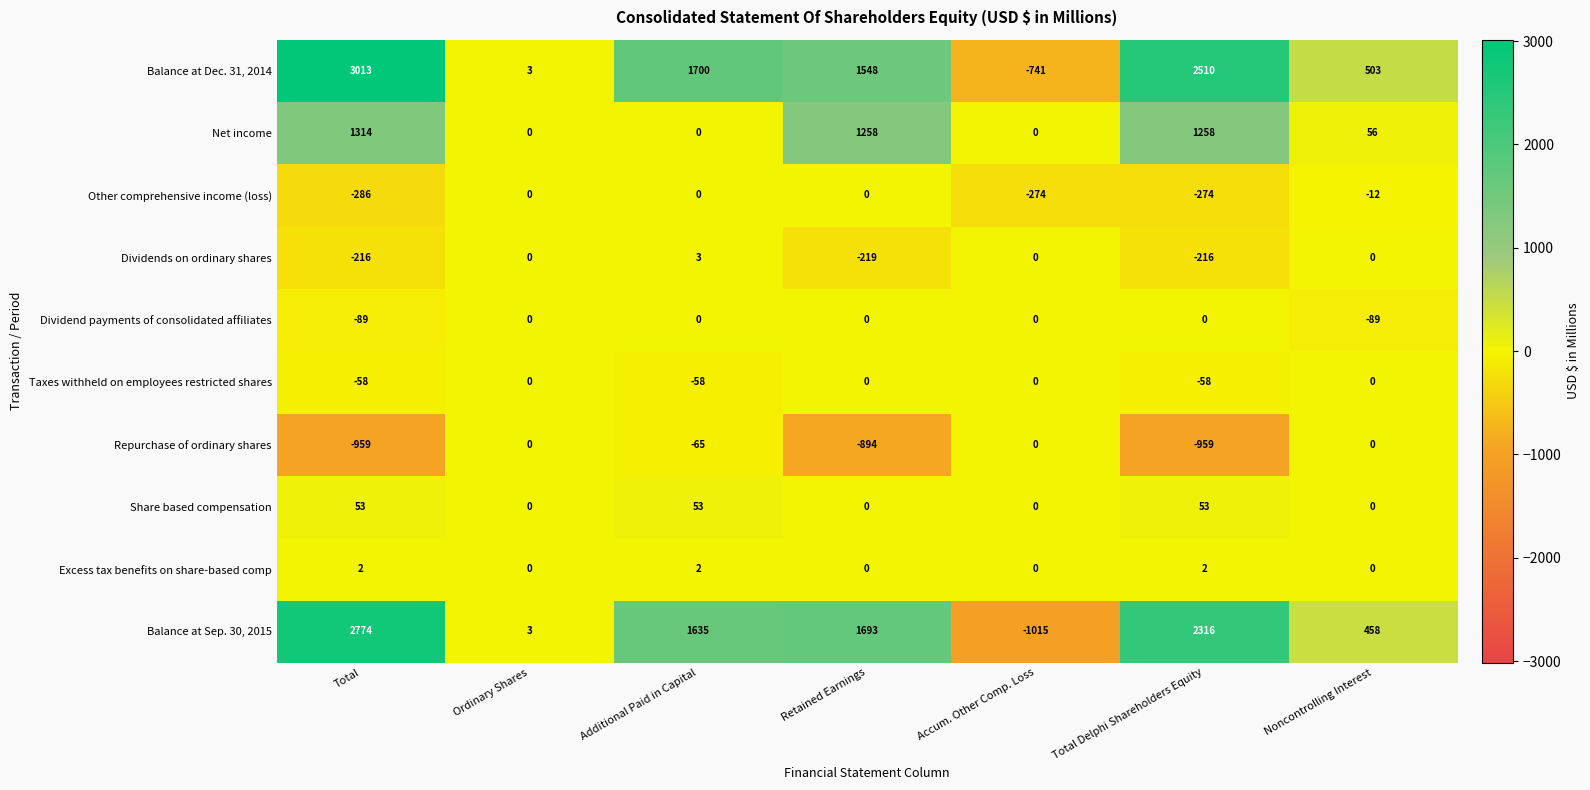

List the labels in order of Balance at Dec. 31, 2014 value, smallest first.

Accum. Other Comp. Loss, Ordinary Shares, Noncontrolling Interest, Retained Earnings, Additional Paid in Capital, Total Delphi Shareholders Equity, Total